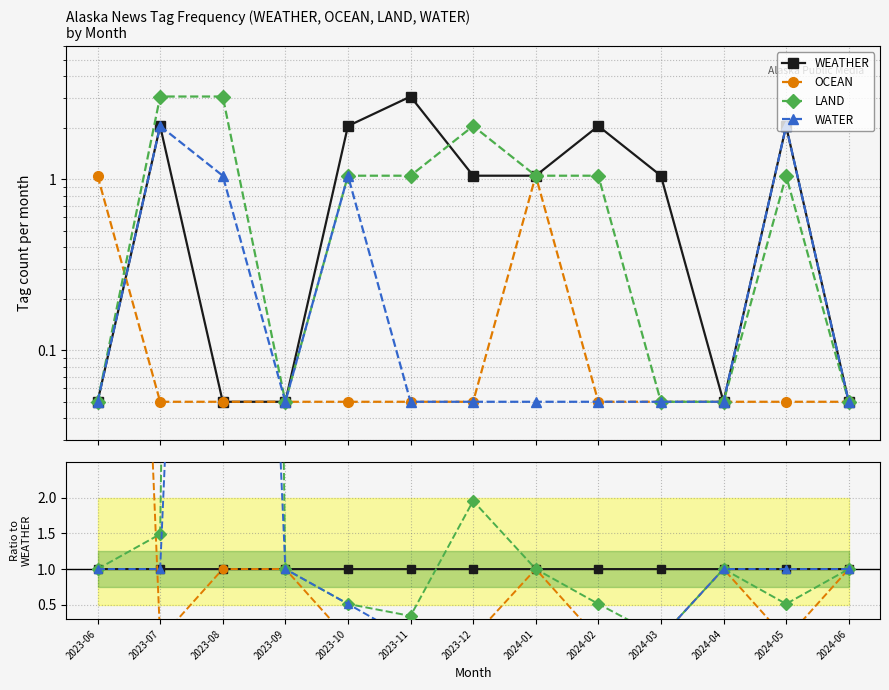

True or false: OCEAN has a value of 1.7 at 2024-04.

False